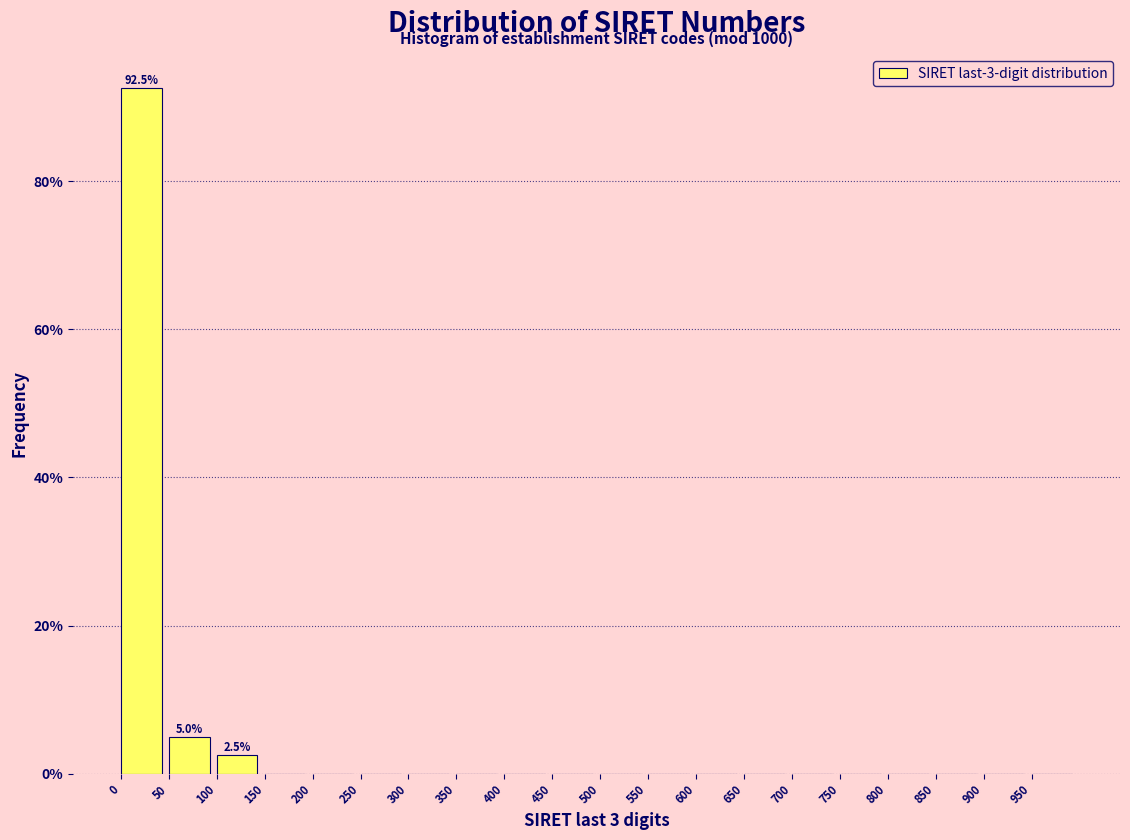

Reading left to right, what are all the values shown in this chart?

0=92.5	50=5.0	100=2.5	150=0.0	200=0.0	250=0.0	300=0.0	350=0.0	400=0.0	450=0.0	500=0.0	550=0.0	600=0.0	650=0.0	700=0.0	750=0.0	800=0.0	850=0.0	900=0.0	950=0.0